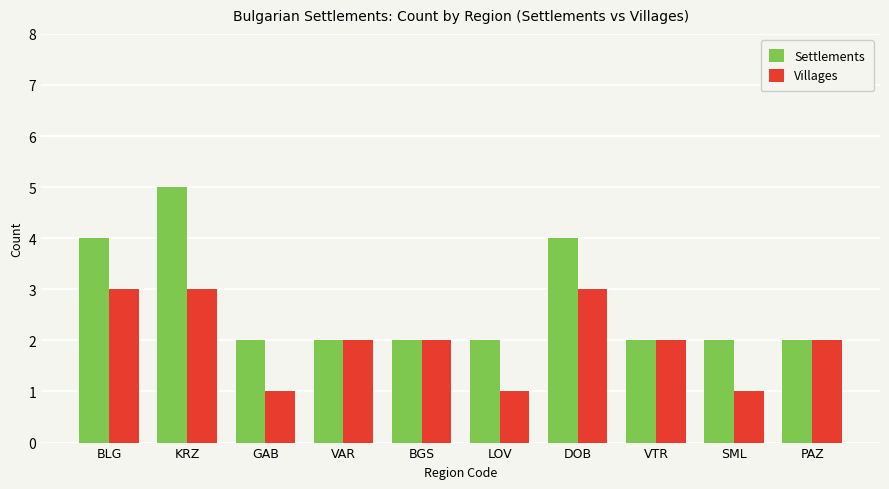

What position from the right is PAZ?

1